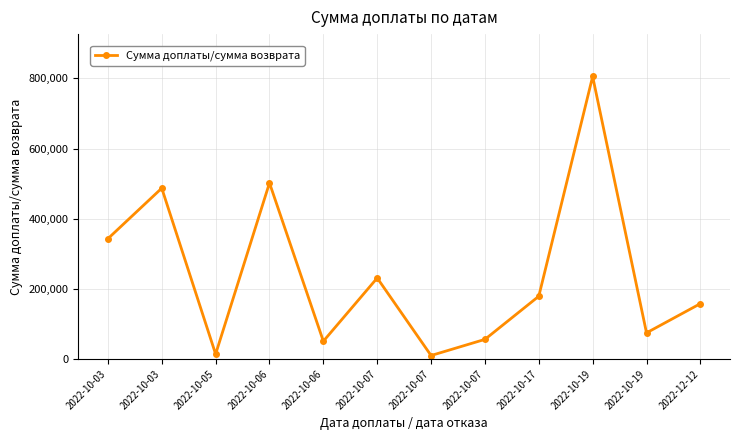

Reading right to left, what are all the values shown in this chart?

157900	74600	805350	179000	56000	10000	231000	50800	501900	14000	487000	343000